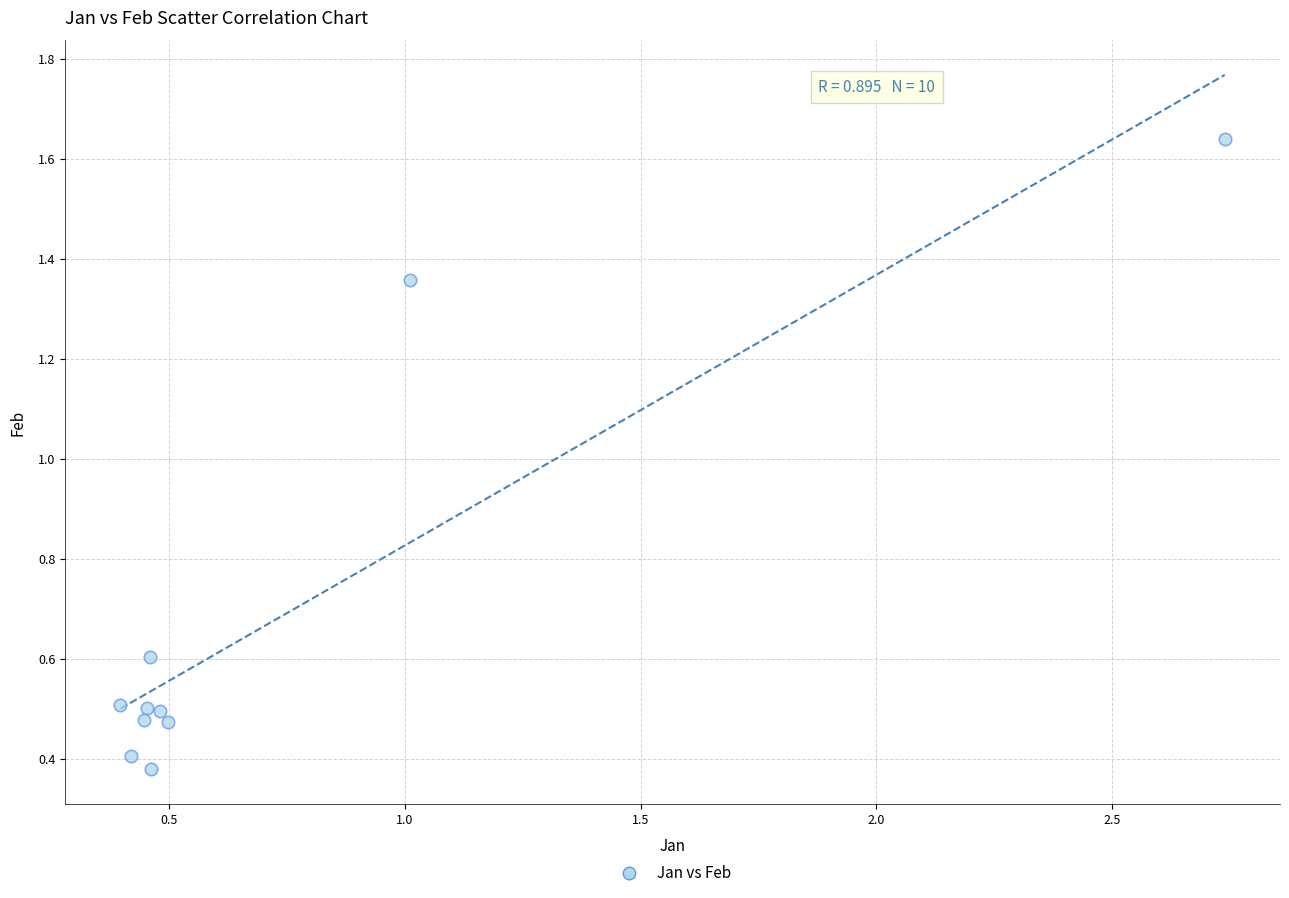

What is the average X value?

0.7